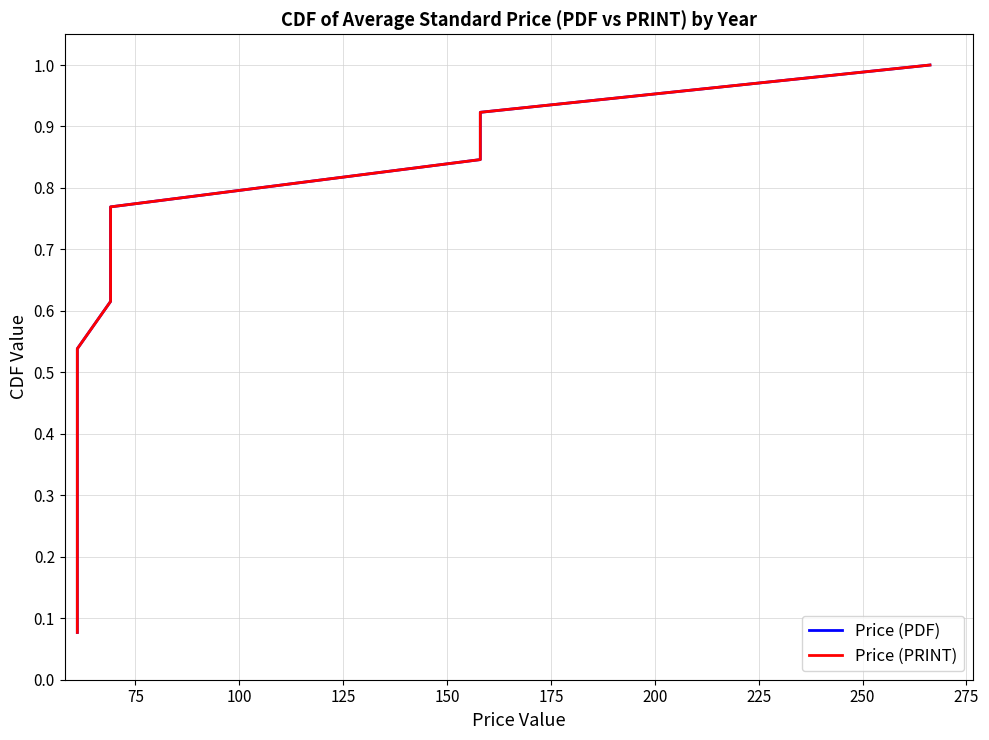

Does the chart have visible grid lines?

Yes